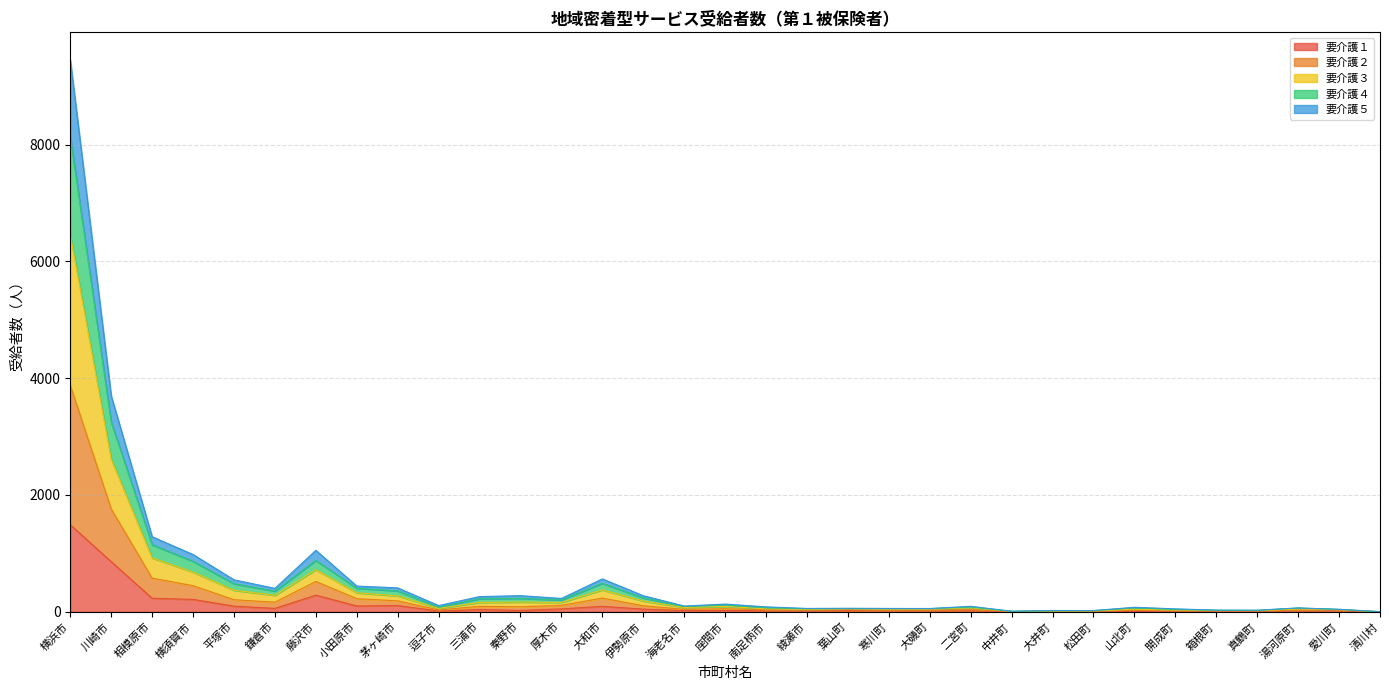

At which label does 要介護１ reach its peak?

横浜市